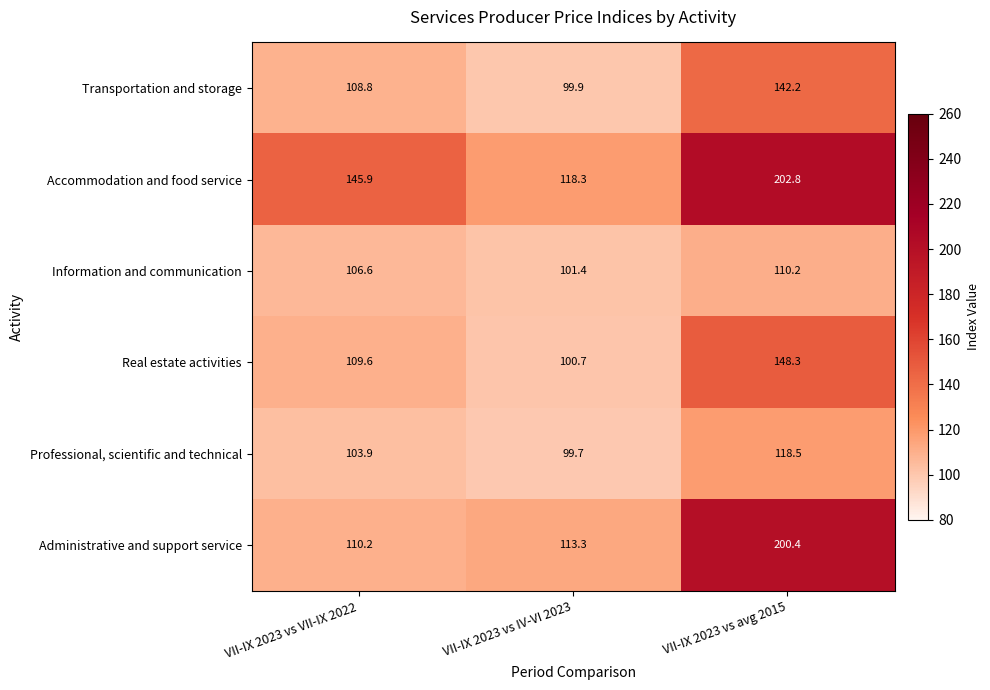

What is the minimum value shown in the chart?

99.7